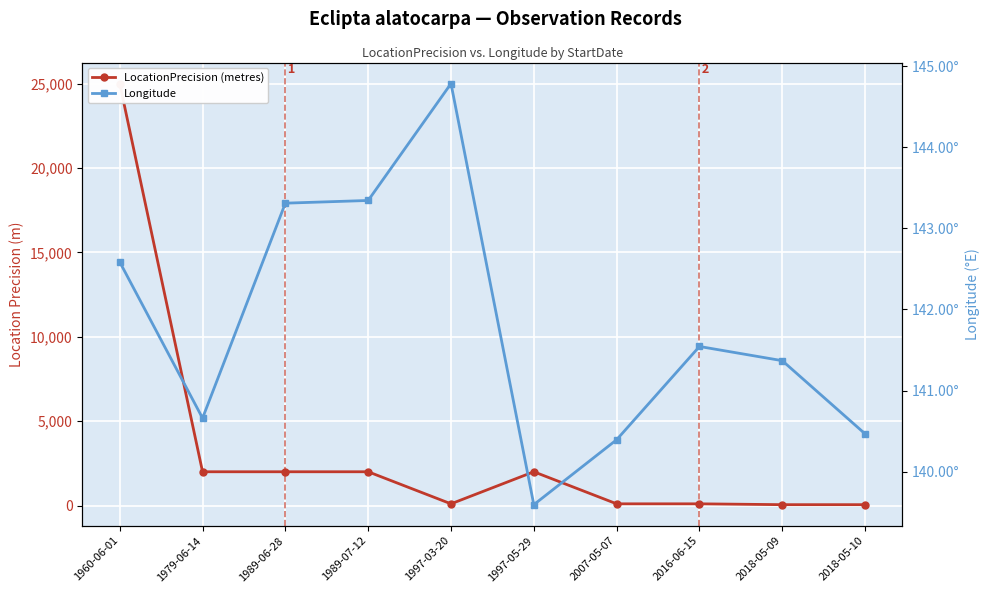

Does the chart display data point markers on the line(s)?

Yes